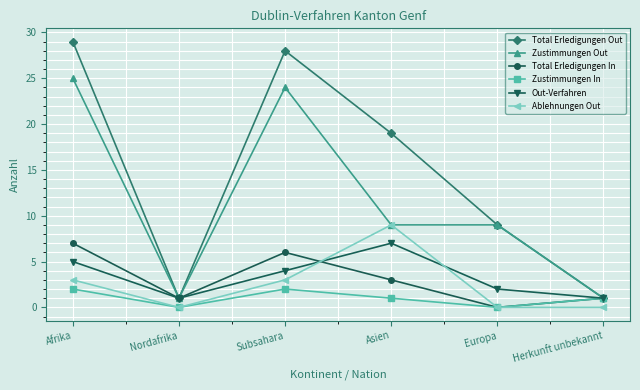

What is the label of the 4th point from the right?

Subsahara